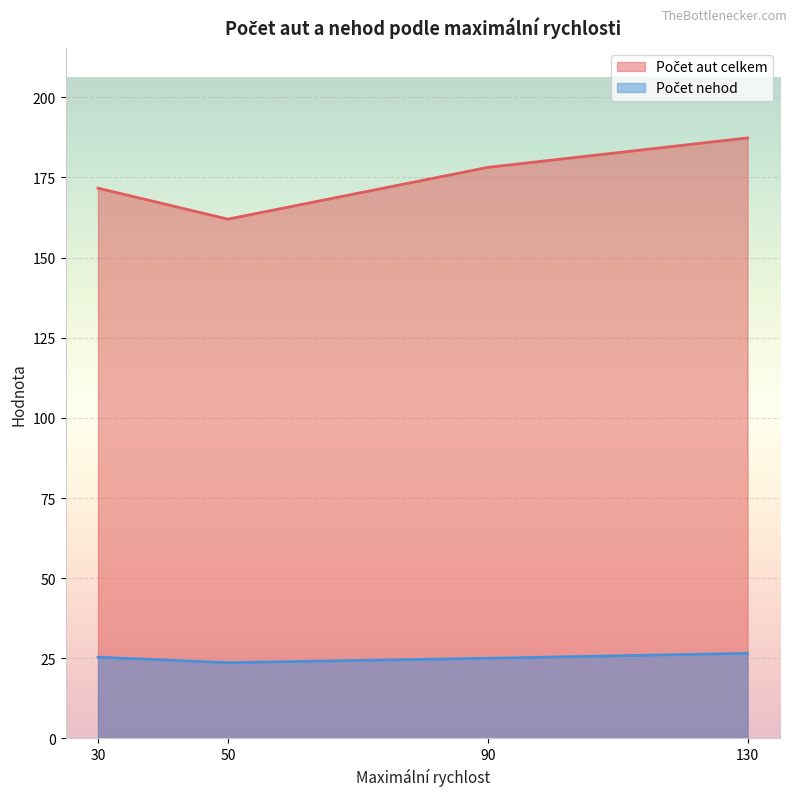

At which category is the sum across all series the highest?

130